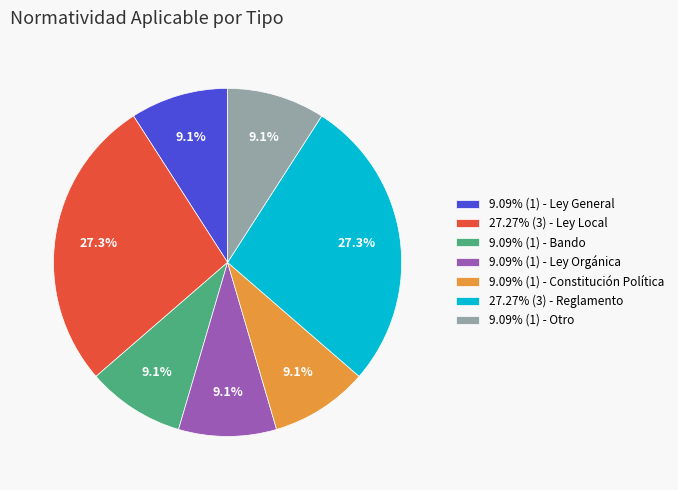

What portion of the pie excludes 9.09% (1) - Ley General?

90.9%